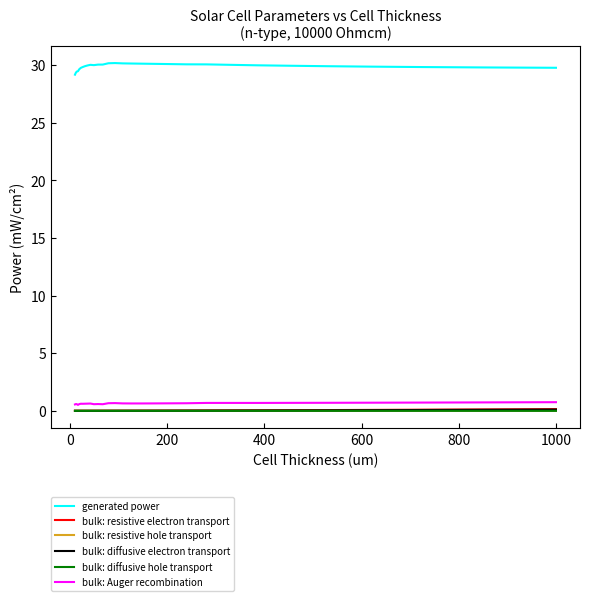

Which series has the largest total across all categories?

generated power